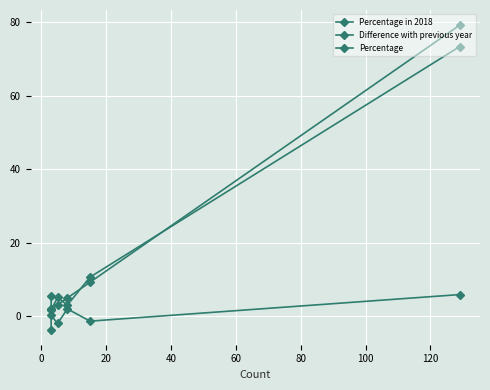

Reading right to left, what are all the values shown in this chart?

Percentage in 2018: 5.5	1.7	5.1	3.0	10.6	73.3
Difference with previous year: -3.7	0.1	-2.0	1.9	-1.4	5.8
Percentage: 1.8	1.8	3.1	4.9	9.2	79.1